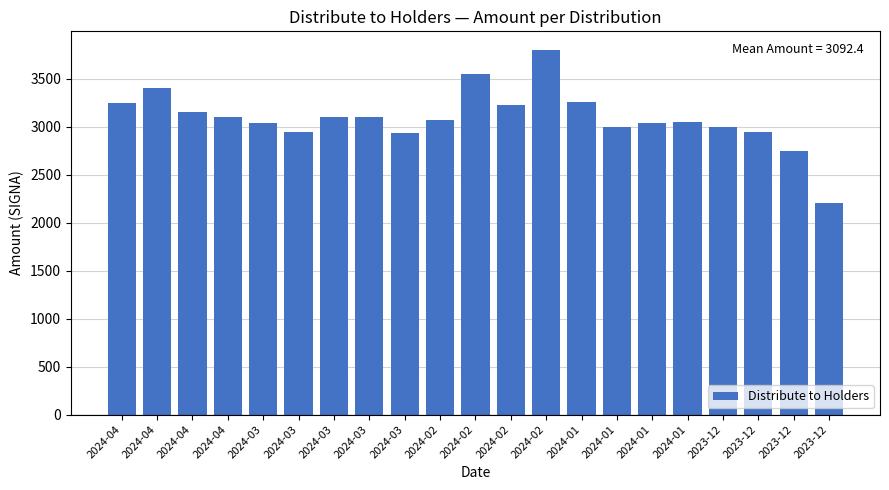

The value at 2023-12 is 3000. True or false?

True